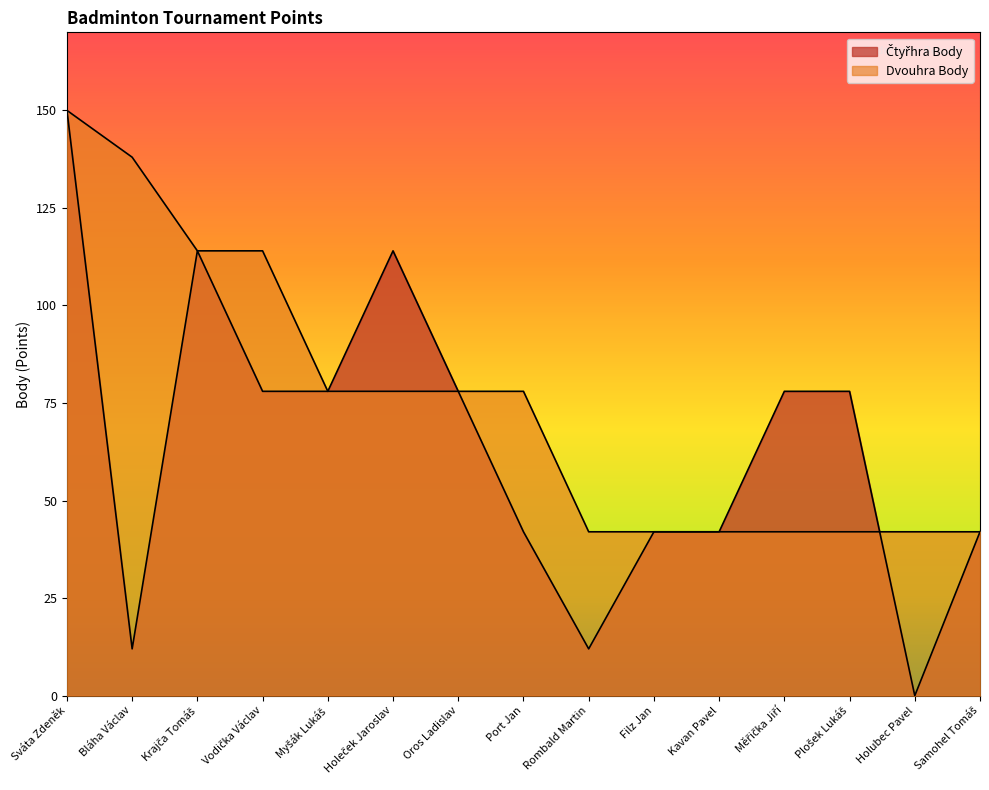

The Čtyřhra Body series shows 114 at Krajča Tomáš. True or false?

True